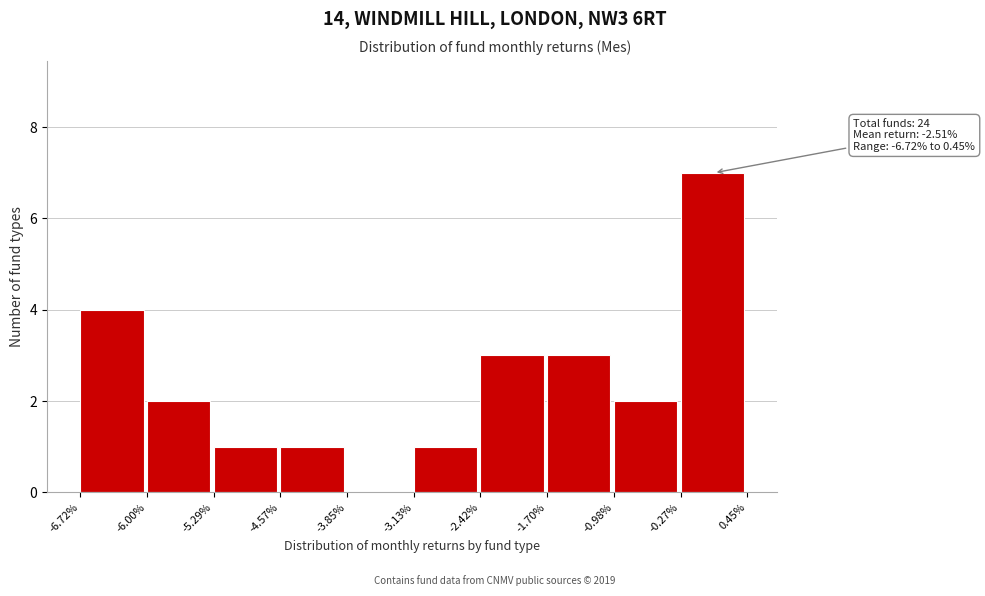

Over which range of the x-axis is the bar tallest?

-0.27% to 0.45%